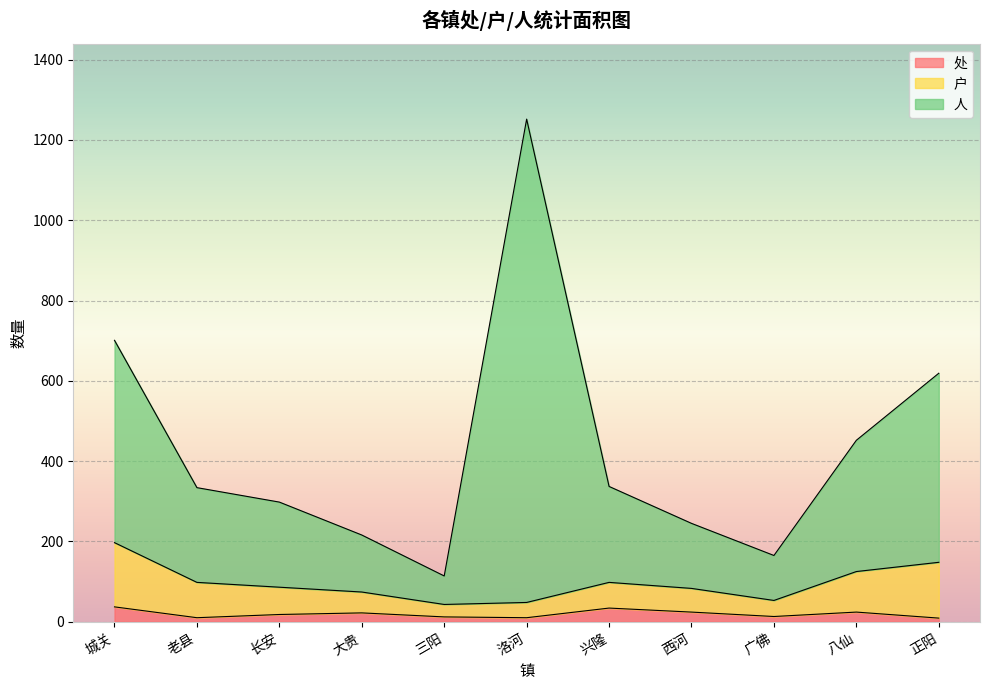

What is the difference between the maximum and second lowest values in the 人 series?

1087